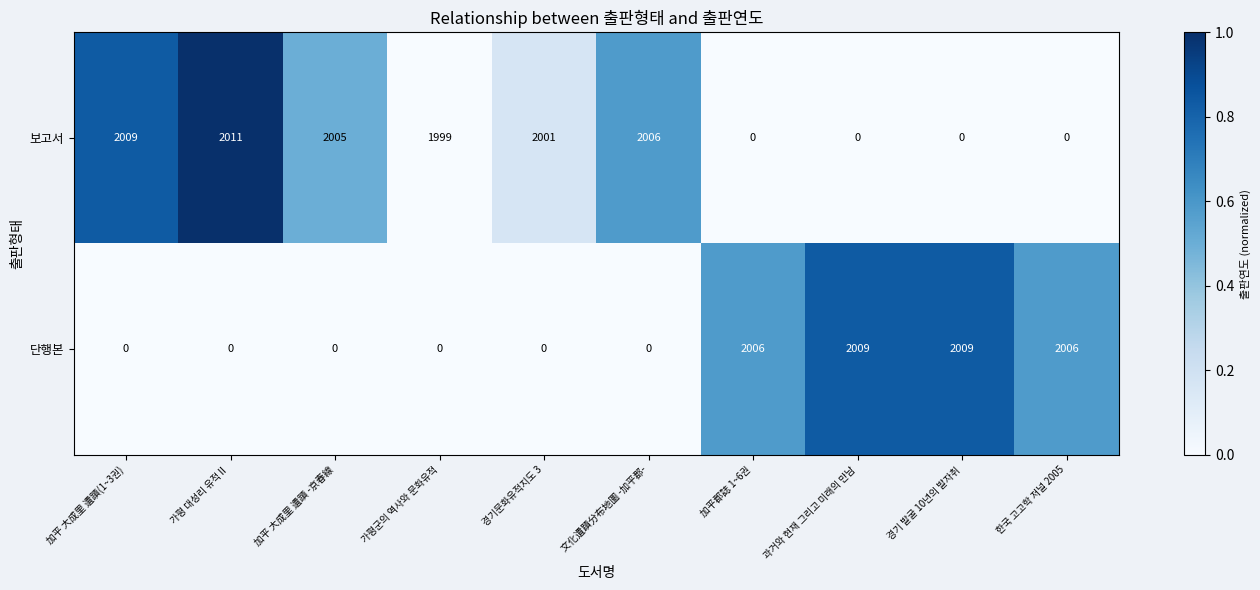

Reading right to left, extract all data points from this chart.

보고서: 한국 고고학 저널 2005=0	경기 발굴 10년의 발자취=0	과거와 현재 그리고 미래의 만남=0	加平郡誌 1~6권=0	文化遺蹟分布地圖 -加平郡-=2006	경기문화유적지도 3=2001	가평군의 역사와 문화유적=1999	加平 大成里 遺蹟 -京春線=2005	가평 대성리 유적Ⅱ=2011	加平 大成里 遺蹟(1~3권)=2009
단행본: 한국 고고학 저널 2005=2006	경기 발굴 10년의 발자취=2009	과거와 현재 그리고 미래의 만남=2009	加平郡誌 1~6권=2006	文化遺蹟分布地圖 -加平郡-=0	경기문화유적지도 3=0	가평군의 역사와 문화유적=0	加平 大成里 遺蹟 -京春線=0	가평 대성리 유적Ⅱ=0	加平 大成里 遺蹟(1~3권)=0